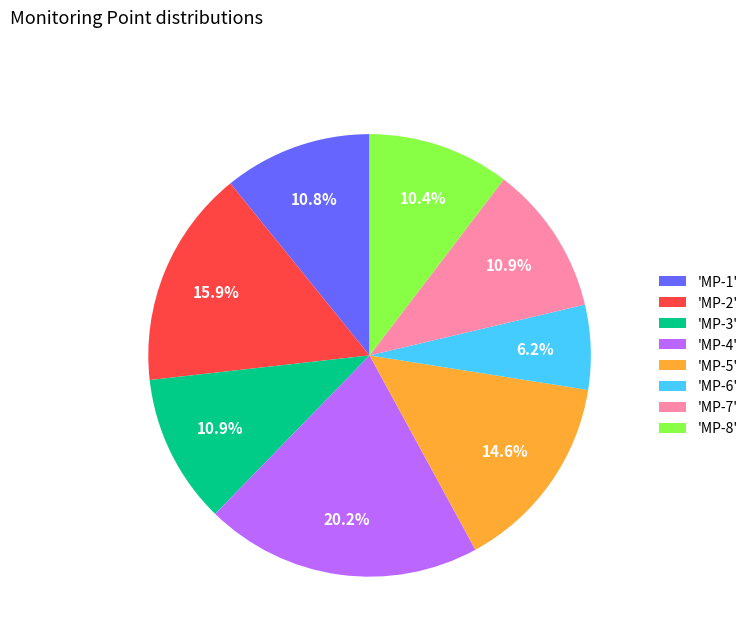

What is the total percentage of 'MP-4' and 'MP-5'?

34.8%